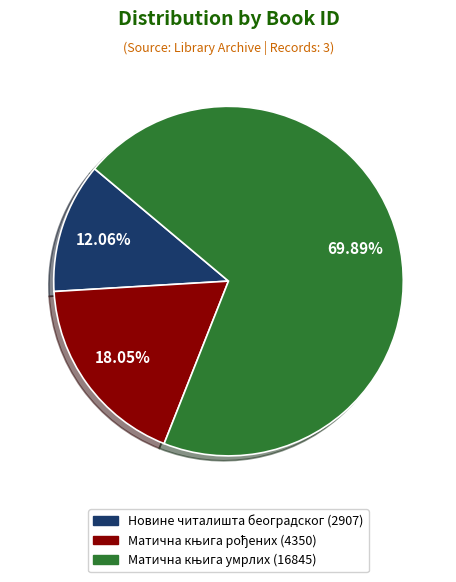

How many segments does this pie chart have?

3